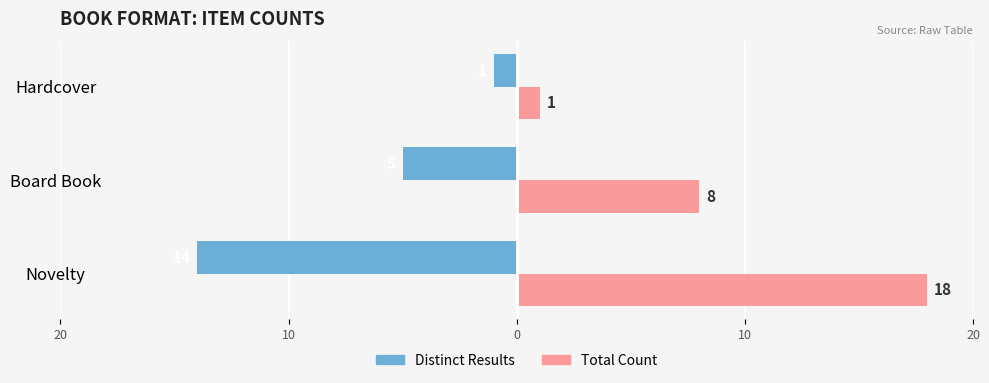

What are all the series names shown in the legend?

Distinct Results, Total Count